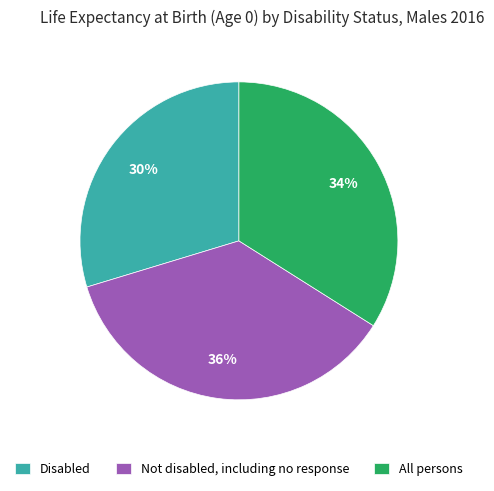

How many slices are in this pie chart?

3